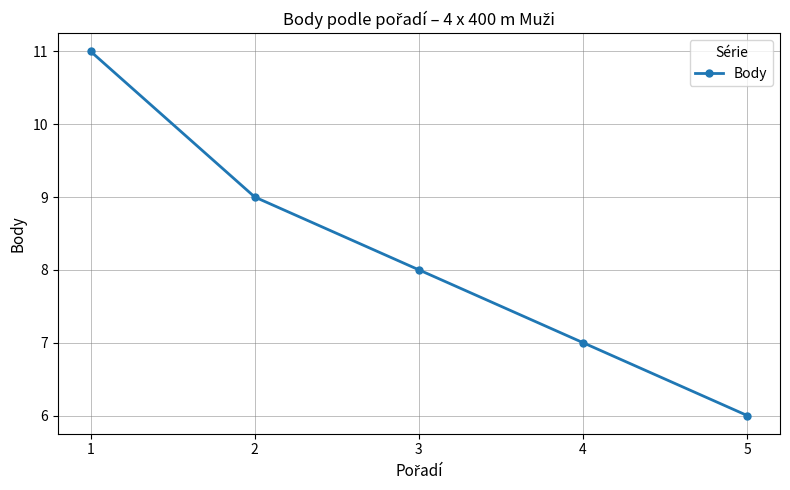

What is the minimum value shown in the chart?

6